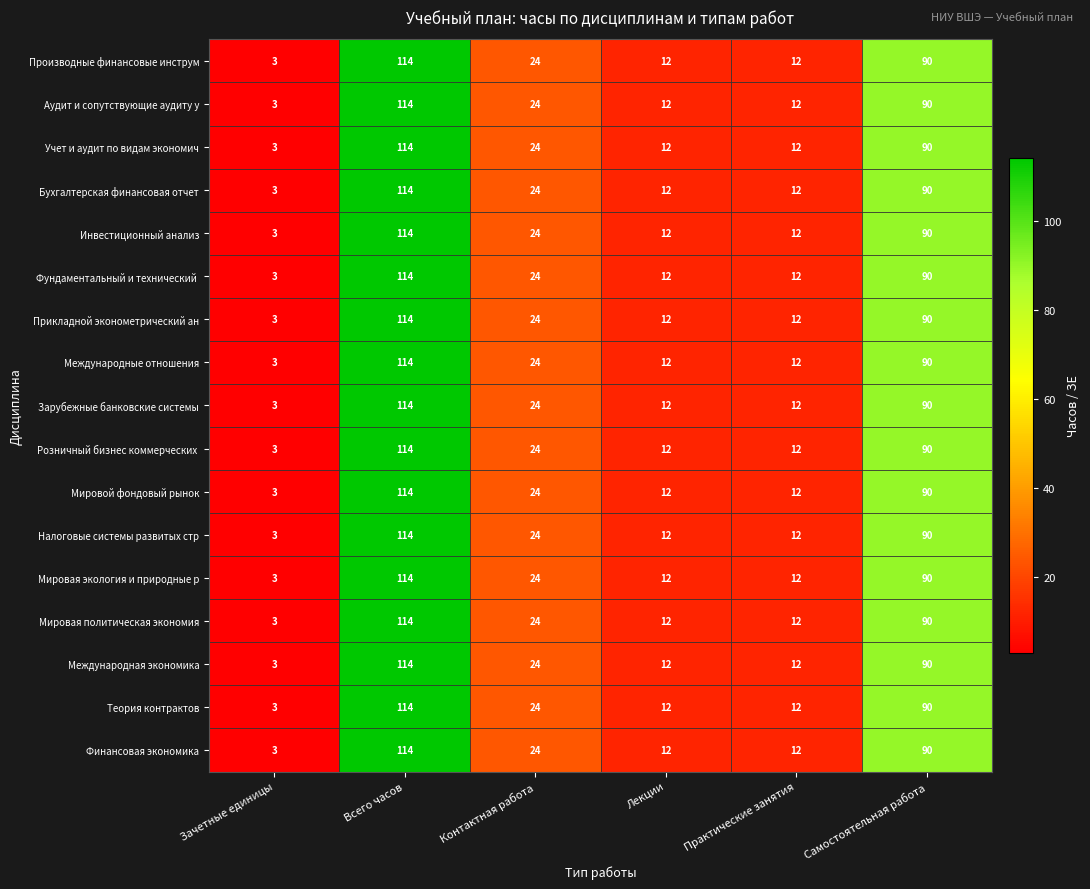

How many data points does each series have?

6